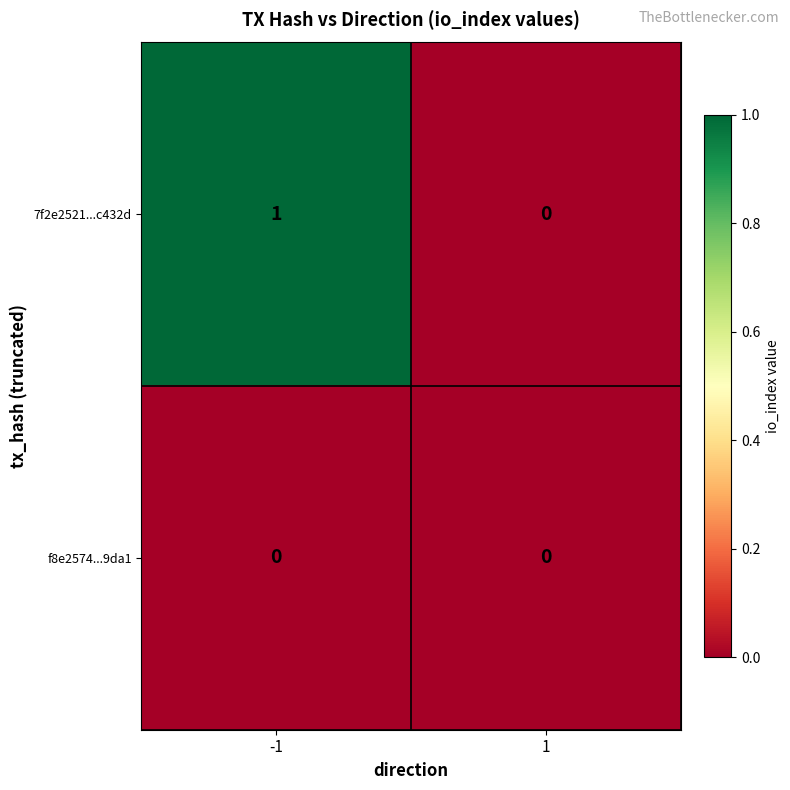

Reading right to left, list all the values displayed in this chart.

7f2e2521...c432d: 0	1
f8e2574...9da1: 0	0